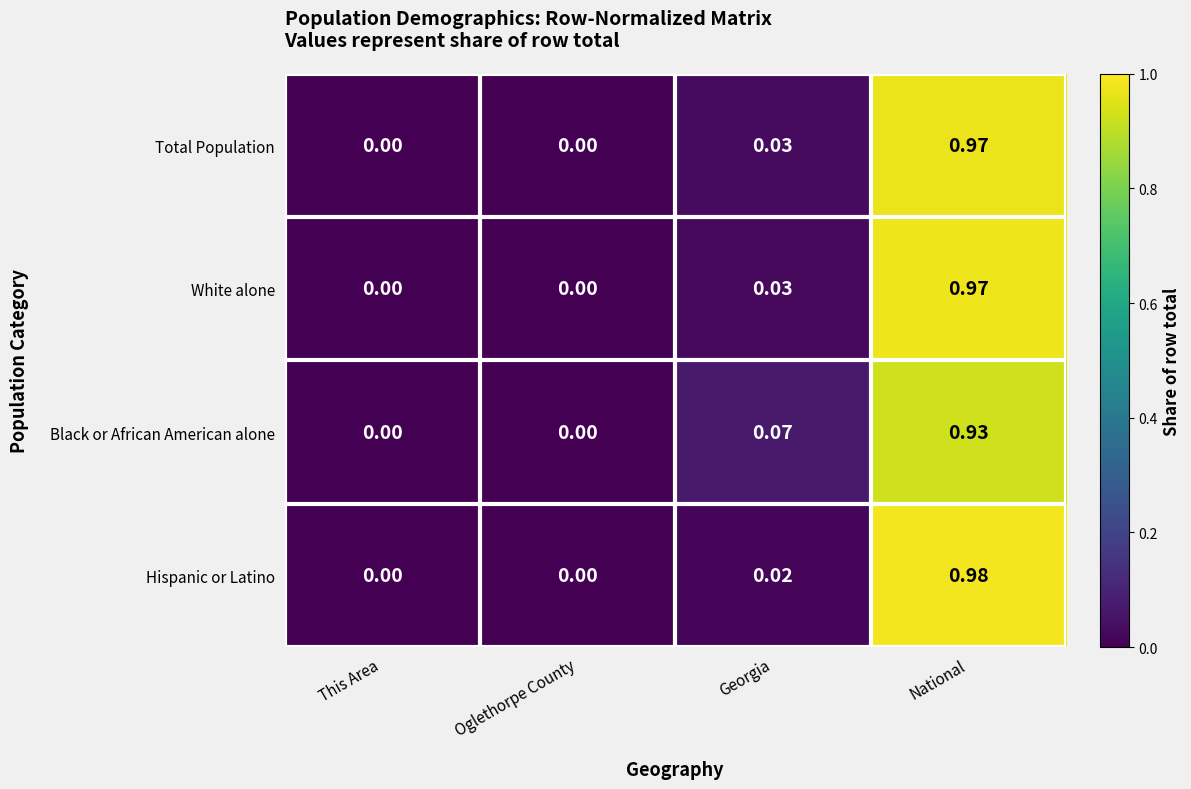

Is the value of Total Population at National greater than the value of White alone at Oglethorpe County?

Yes